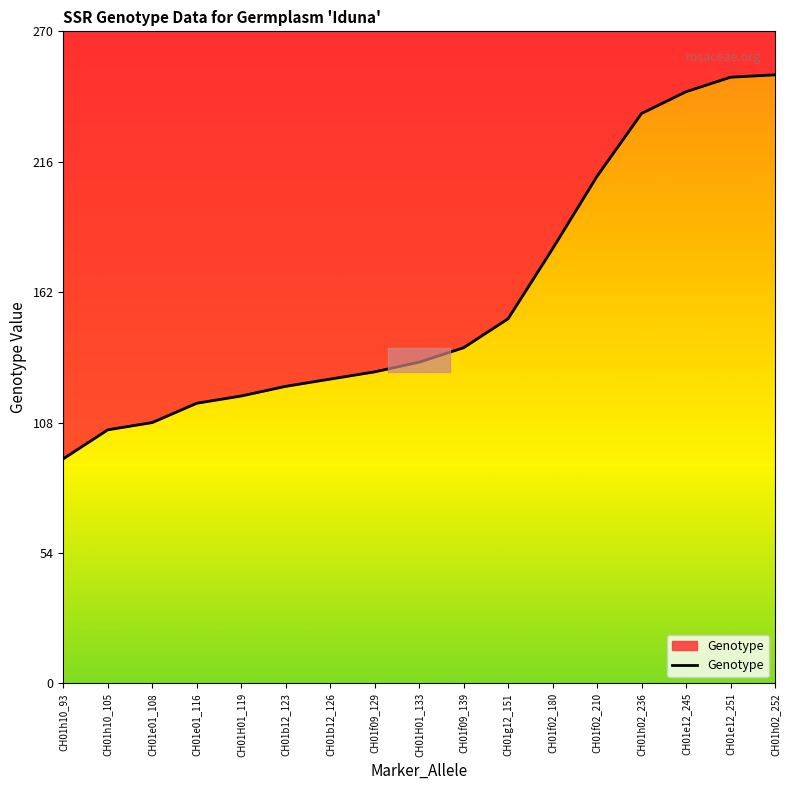

What is the label of the 11th point from the left?

CH01g12_151